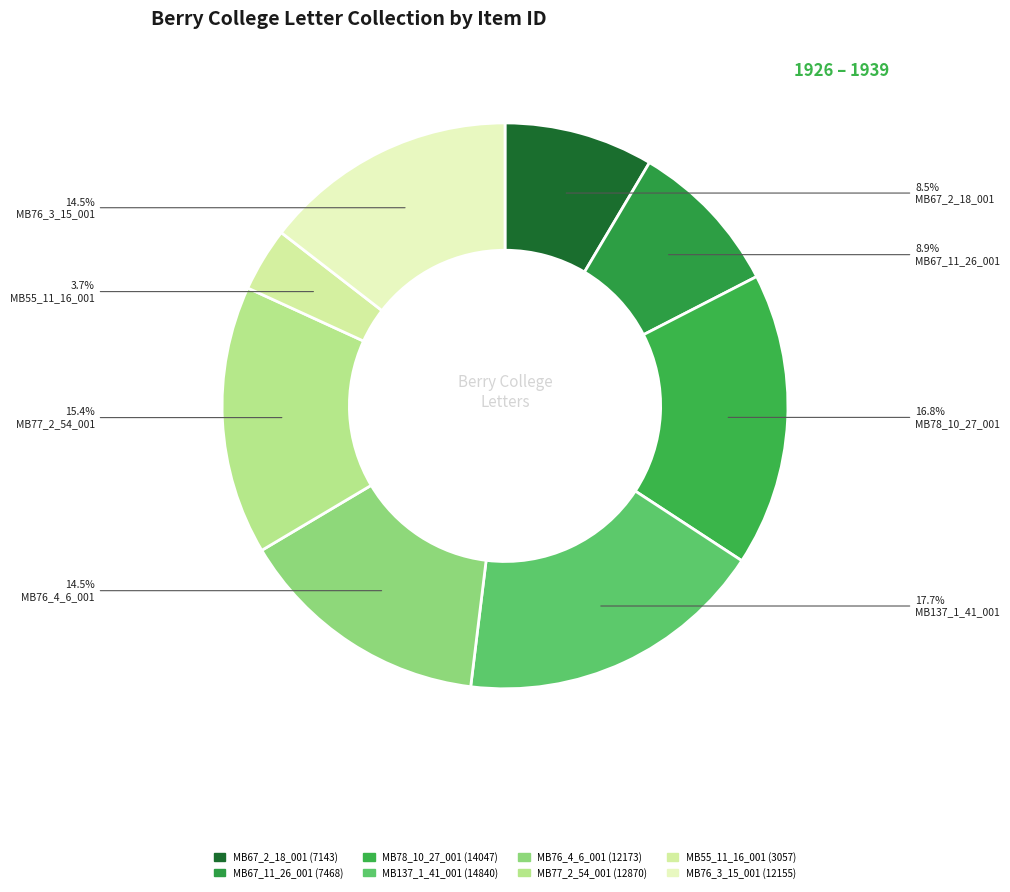

The MB77_2_54_001 slice represents 15% of the pie. True or false?

True